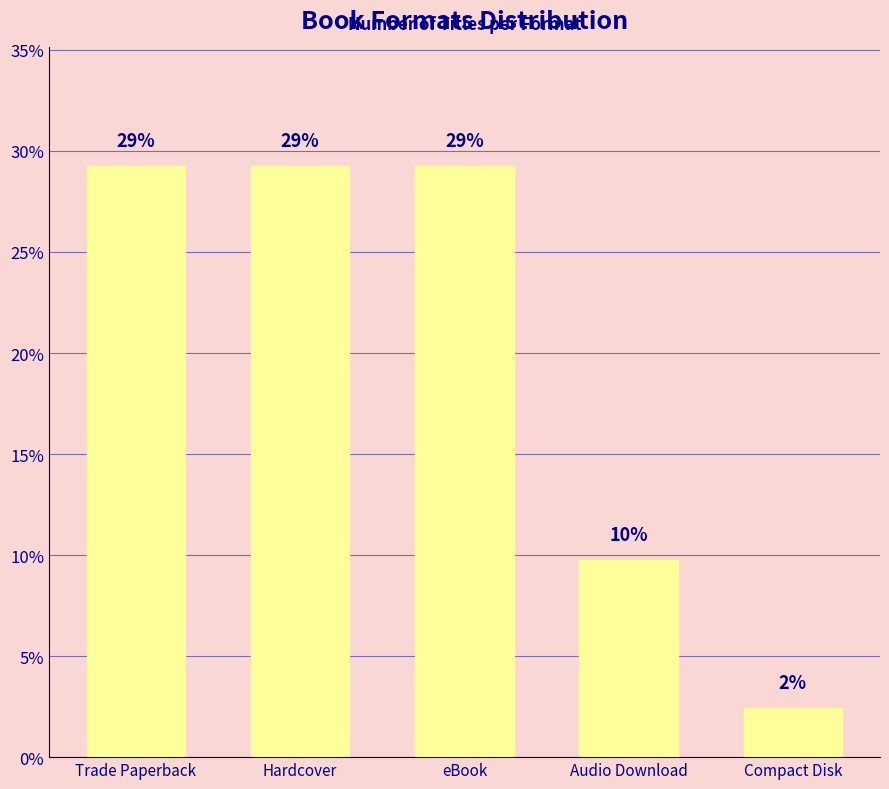

The value at Trade Paperback is 41.8. True or false?

False